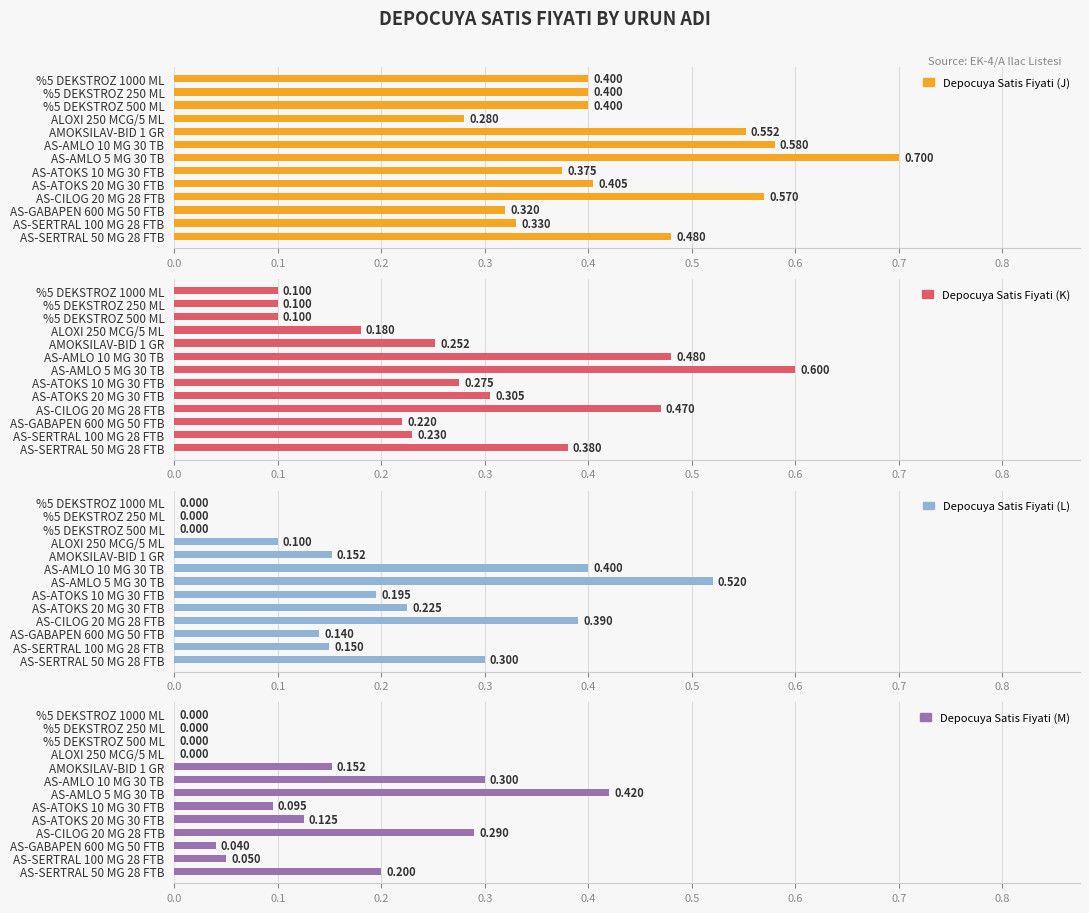

At how many categories does at least one series exceed 0?

13